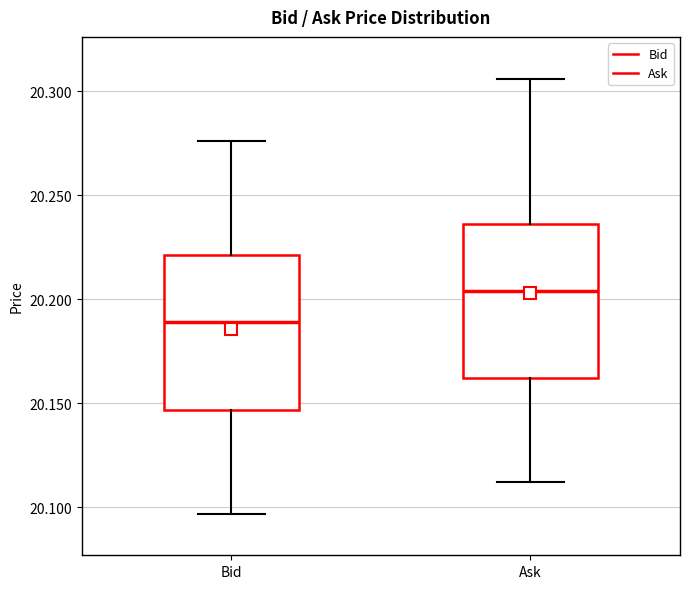

Reading left to right, transcribe this box plot: for each box, give where its median line is, the range the box spans, and where its two whiskers end, as read against the y-axis. The values are not printed on the chart, so give them approximately, as read against the axis.

Bid: median 20.190, box 20.145 to 20.220, whiskers 20.095 to 20.275
Ask: median 20.205, box 20.160 to 20.235, whiskers 20.110 to 20.305